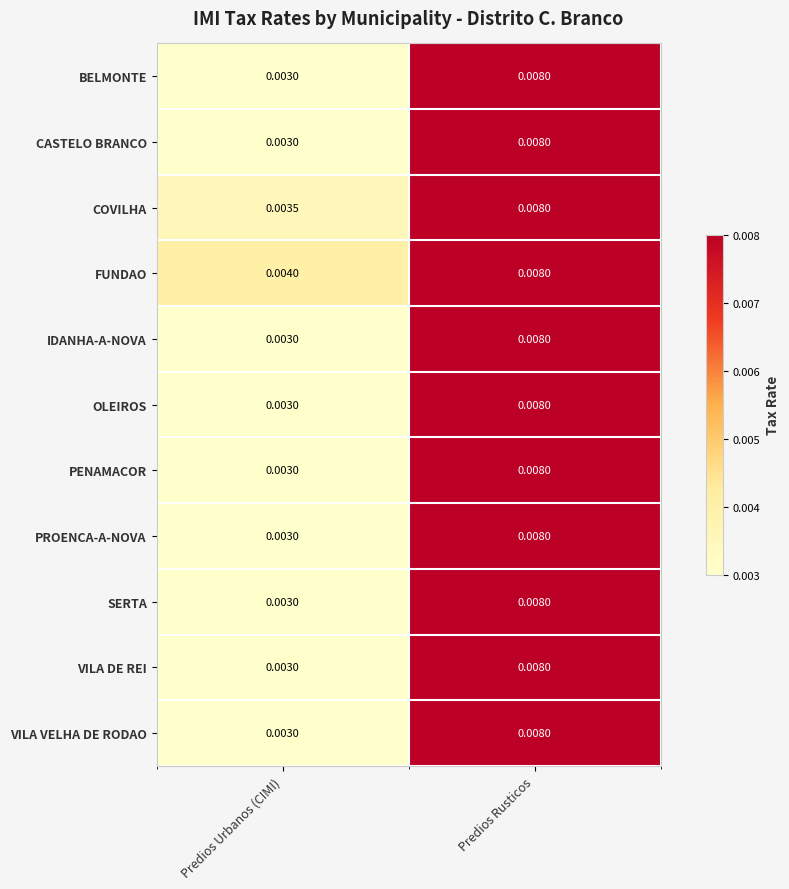

Where is COVILHA nearest to the value 0?

Predios Urbanos (CIMI)